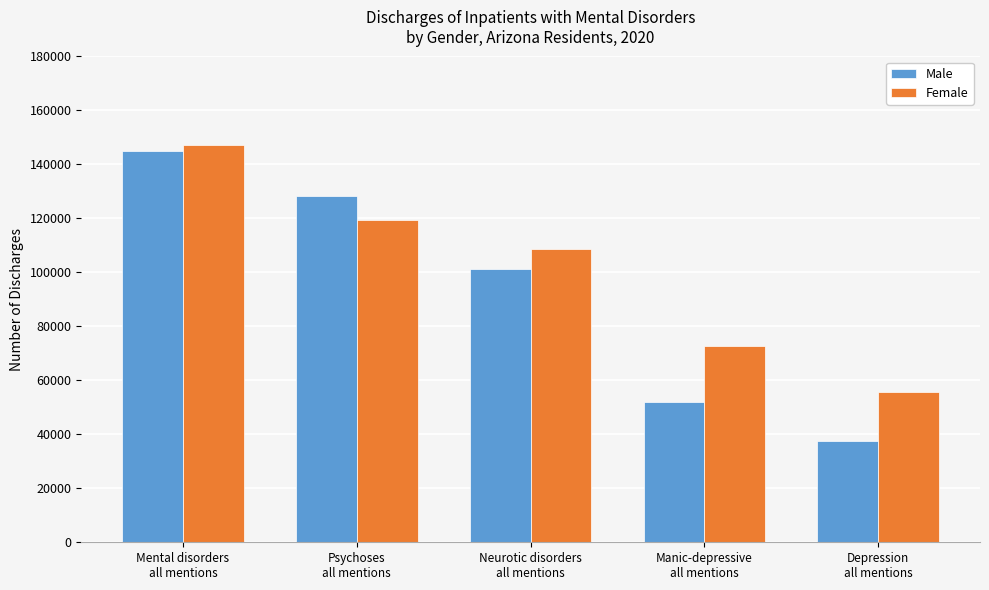

What is the value of the Male bar at the 3rd from the left?

101425